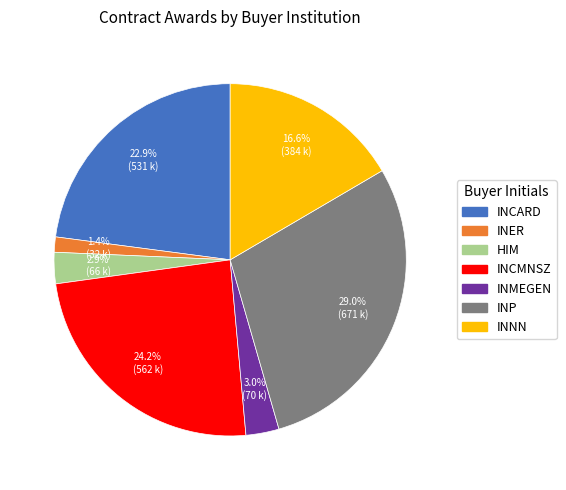

Which category has the smallest portion of the pie?

INER